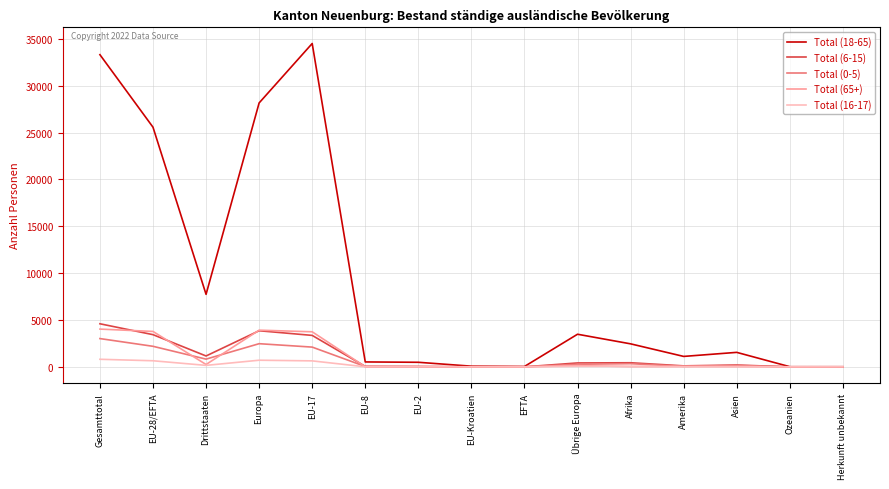

What is the total value across all series at EU-Kroatien?

89